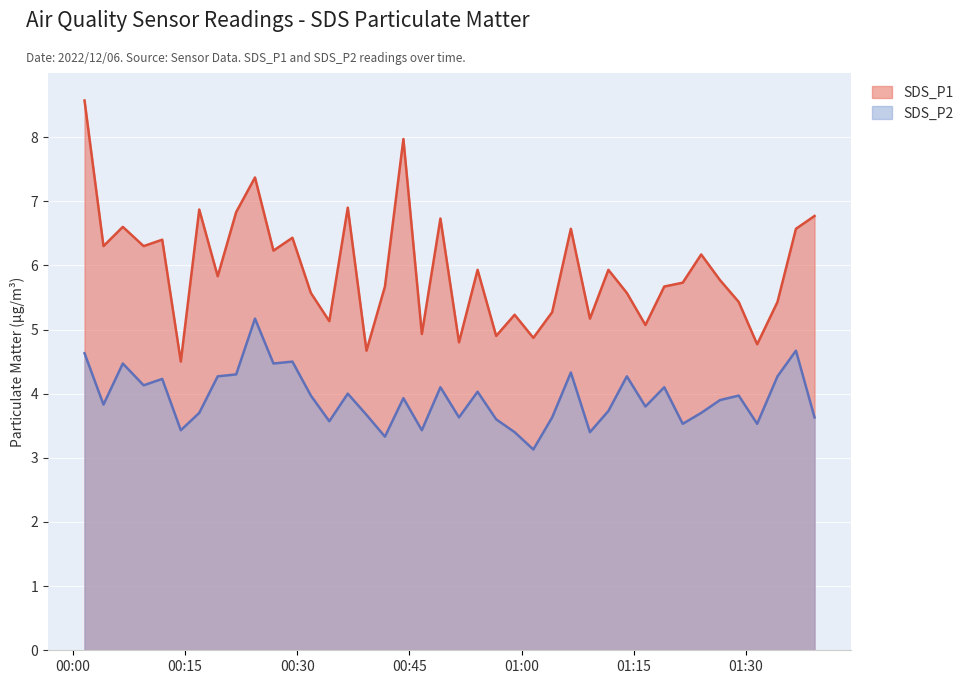

True or false: SDS_P2 has a value of 6.6 at 2022/12/06 01:29:01.

False